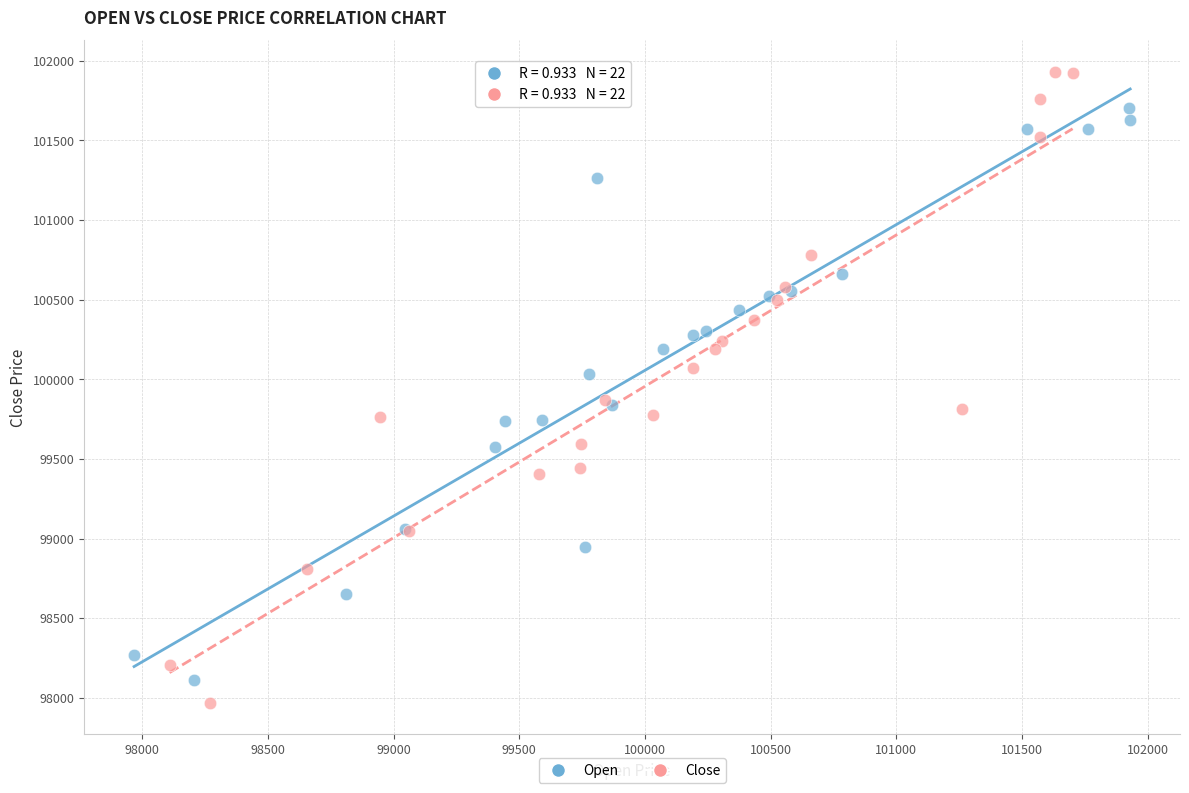

Which series has the largest Y range (max minus min)?

Close